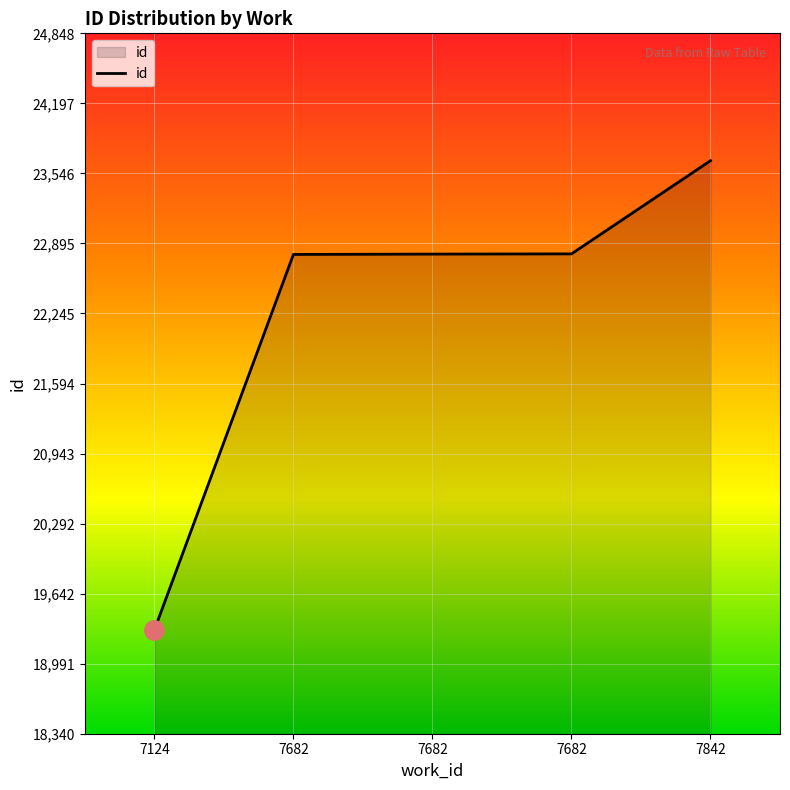

Does the chart display data point markers on the line(s)?

No